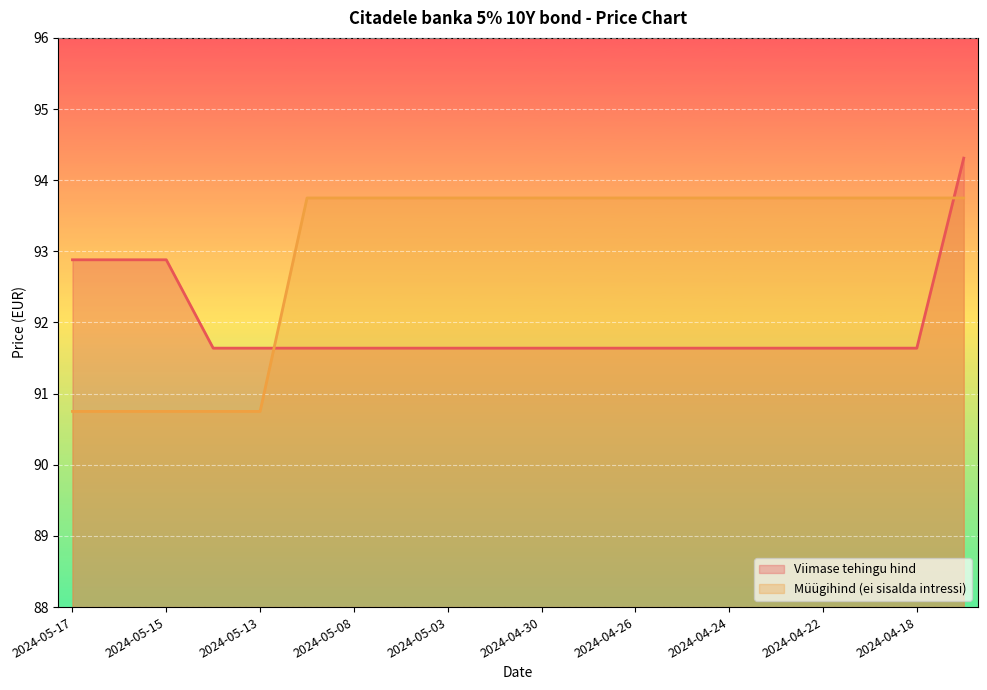

Where do Viimase tehingu hind and Müügihind (ei sisalda intressi) first cross each other?

2024-05-13 and 2024-05-10